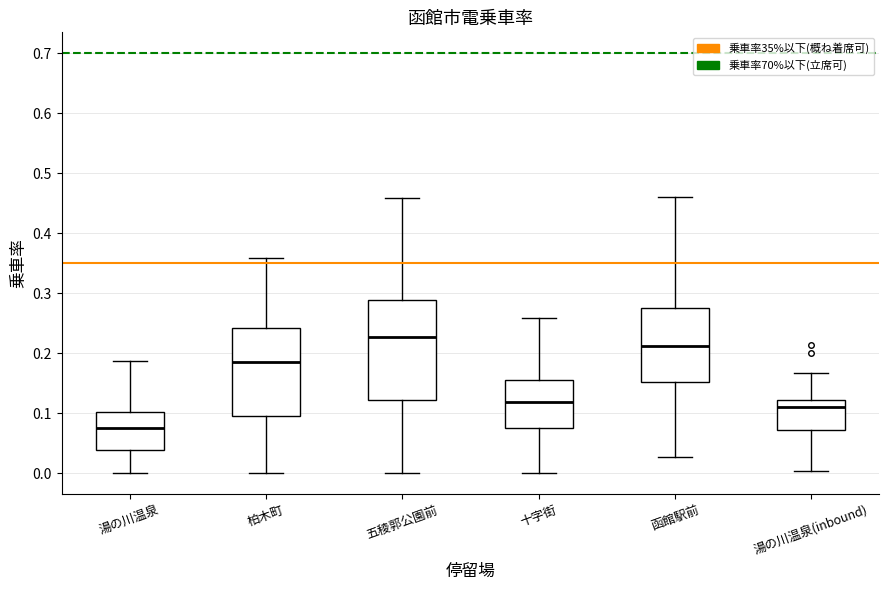

Reading left to right, read every box against the y-axis: the position of its median line, the range the box covers, and the ends of its whiskers. The values are not printed on the chart, so give them approximately, as read against the axis.

湯の川温泉: median 0.08, box 0.04 to 0.10, whiskers 0.00 to 0.19
柏木町: median 0.18, box 0.10 to 0.24, whiskers 0.00 to 0.36
五稜郭公園前: median 0.23, box 0.12 to 0.29, whiskers 0.00 to 0.46
十字街: median 0.12, box 0.08 to 0.16, whiskers 0.00 to 0.26
函館駅前: median 0.21, box 0.15 to 0.28, whiskers 0.03 to 0.46
湯の川温泉(inbound): median 0.11, box 0.07 to 0.12, whiskers 0.00 to 0.17